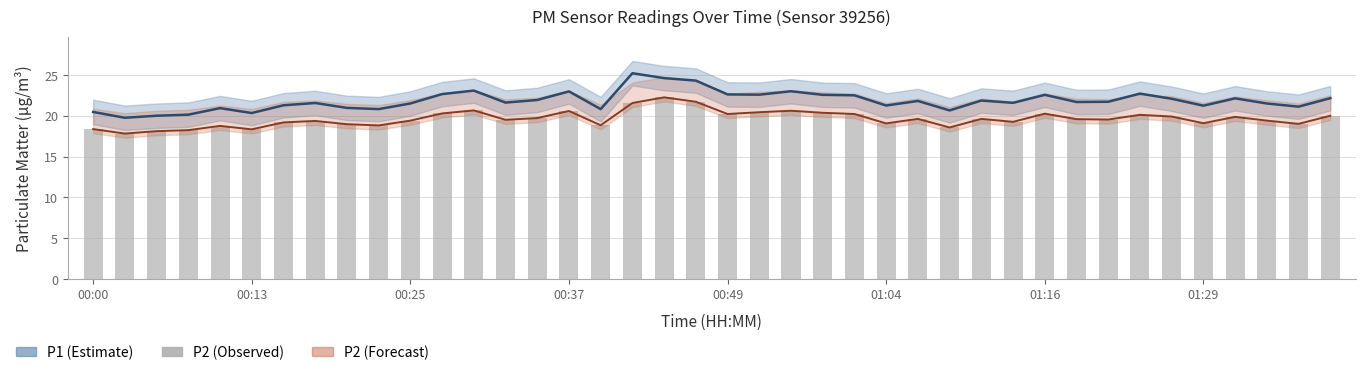

What is the sum of the P2 values at 00:37 and 12?

38.9